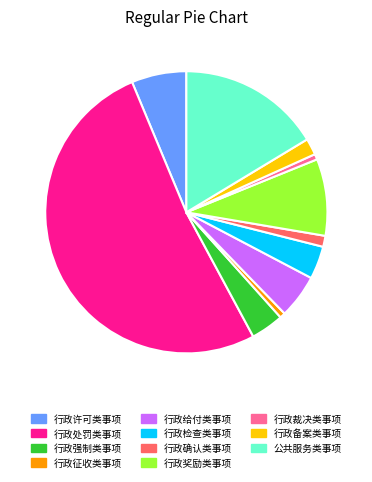

Between 公共服务类事项 and 行政备案类事项, which is larger?

公共服务类事项